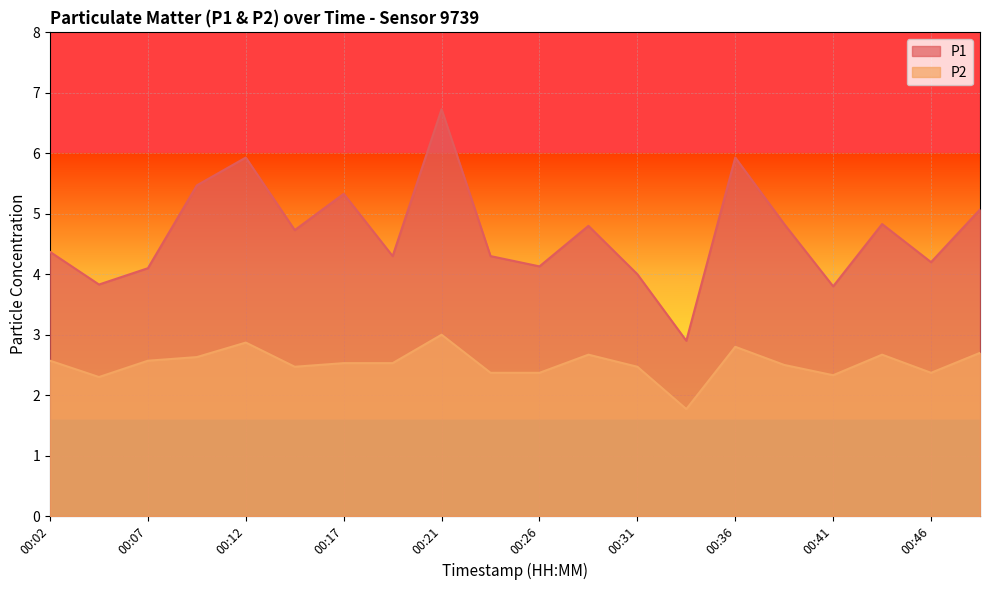

What is the total value across all series at 00:07?

6.7